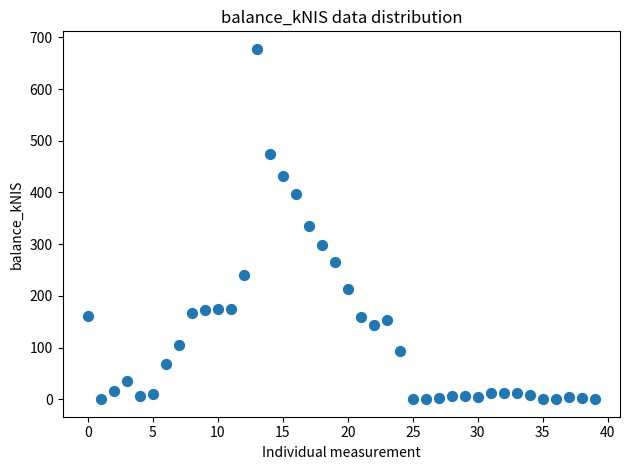

What is the range of Y values (max minus min)?

677.7